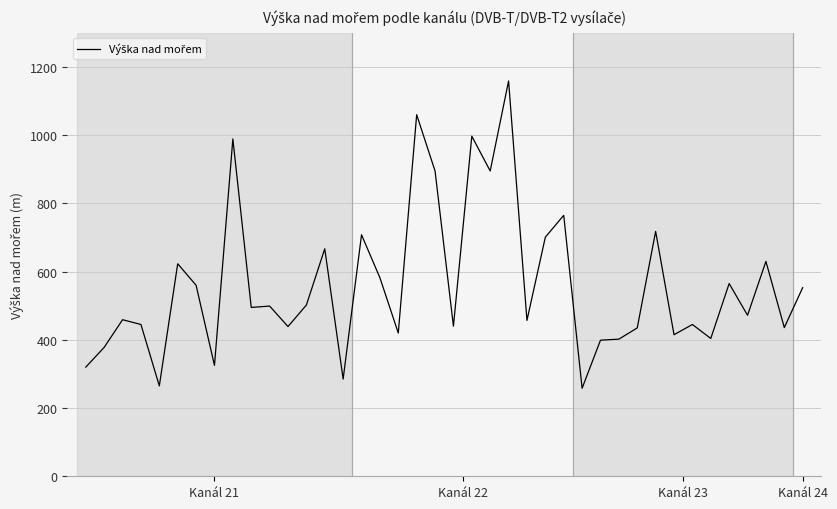

What is the difference between the maximum and minimum values?

901